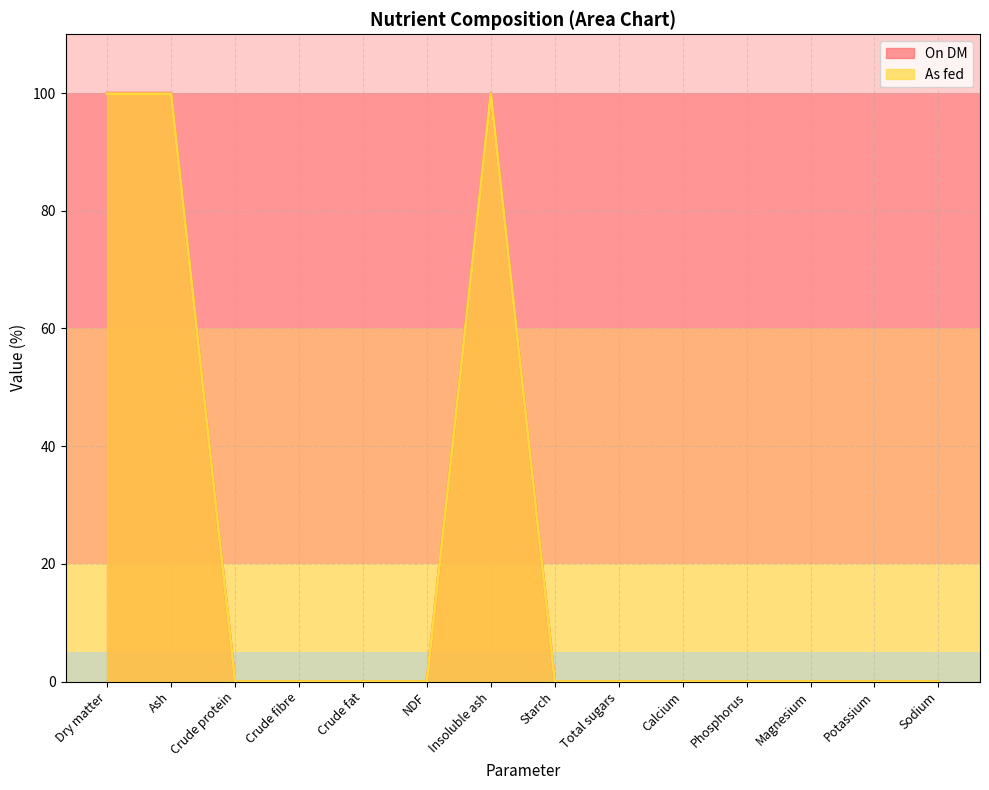

What is the label of the 1st point from the right?

Sodium